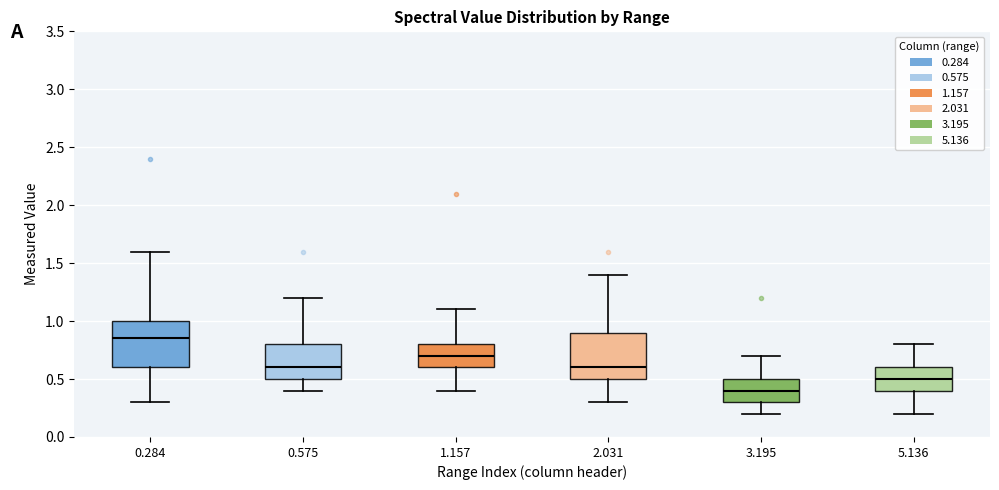

Reading left to right, transcribe this box plot: for each box, give where its median line is, the range the box spans, and where its two whiskers end, as read against the y-axis. The values are not printed on the chart, so give them approximately, as read against the axis.

0.284: median 0.85, box 0.60 to 1.00, whiskers 0.30 to 1.60
0.575: median 0.60, box 0.50 to 0.80, whiskers 0.40 to 1.20
1.157: median 0.70, box 0.60 to 0.80, whiskers 0.40 to 1.10
2.031: median 0.60, box 0.50 to 0.90, whiskers 0.30 to 1.40
3.195: median 0.40, box 0.30 to 0.50, whiskers 0.20 to 0.70
5.136: median 0.50, box 0.40 to 0.60, whiskers 0.20 to 0.80